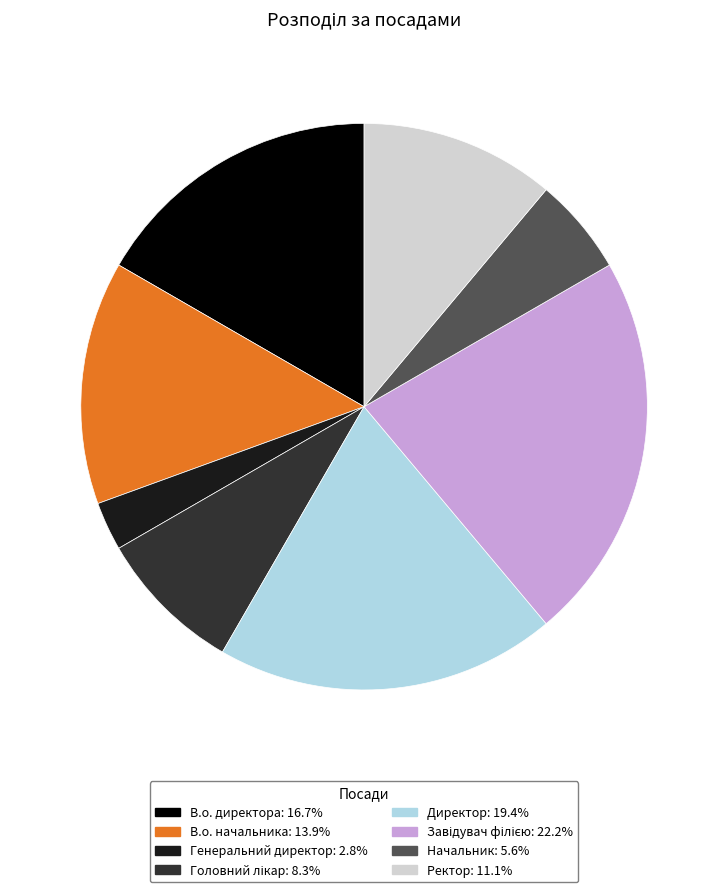

Which slice is the smallest?

Генеральний директор